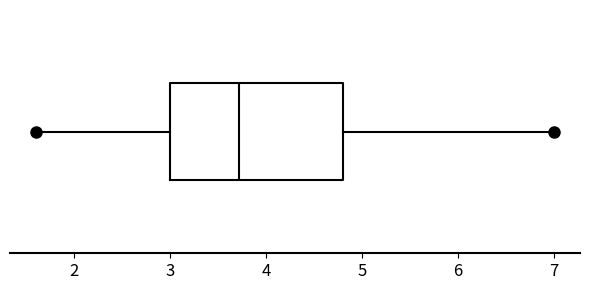

Where does the median line of the box sit on the x-axis? The values are not printed on the chart, so give them approximately, as read against the axis.

3.7